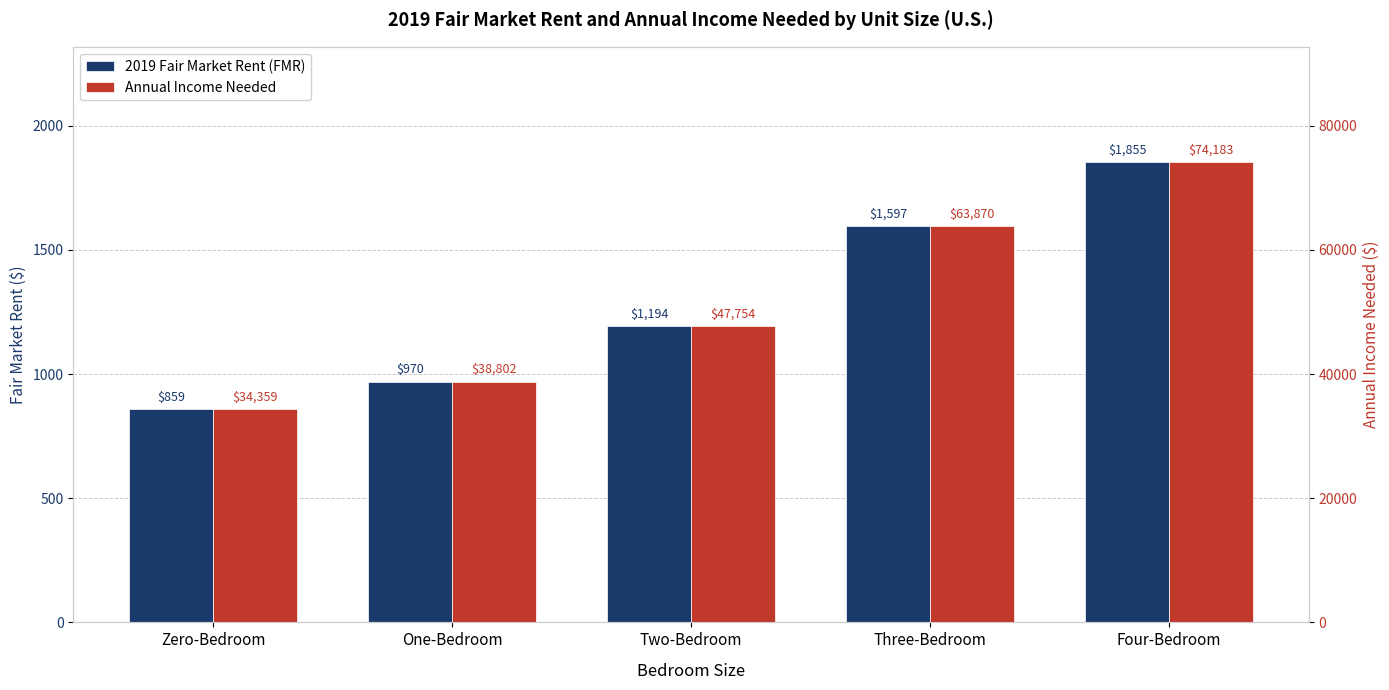

What is the spread (max minus min) of values at Four-Bedroom?

72328.8